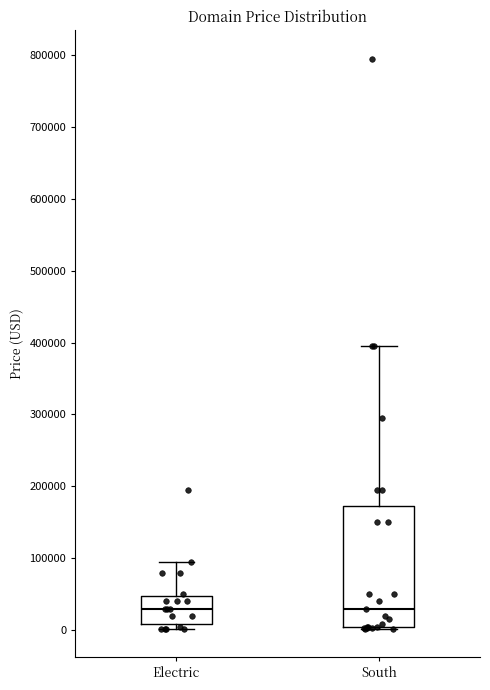

Reading left to right, read every box against the y-axis: the position of its median line, the range the box covers, and the ends of its whiskers. The values are not printed on the chart, so give them approximately, as read against the axis.

Electric: median 30000, box 10000 to 50000, whiskers 0 to 90000
South: median 30000, box 0 to 170000, whiskers 0 to 390000